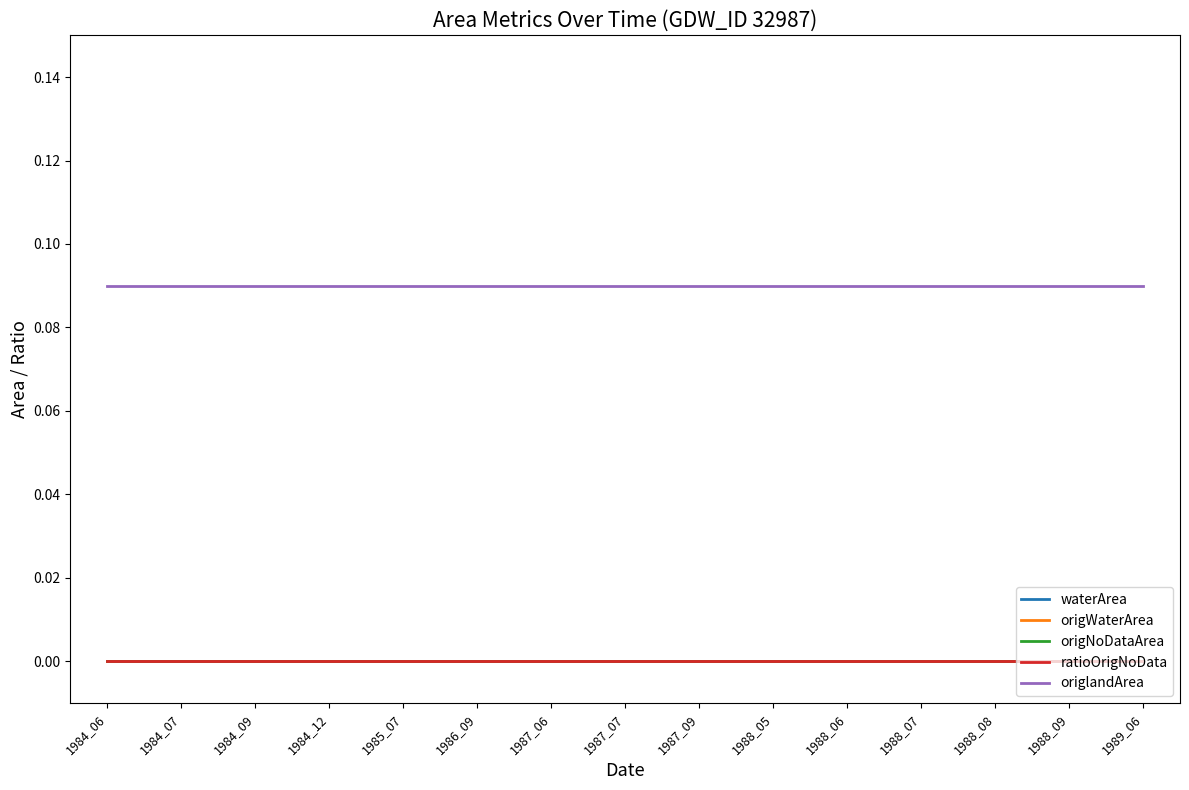

Is this an area chart (filled region under the line)?

No